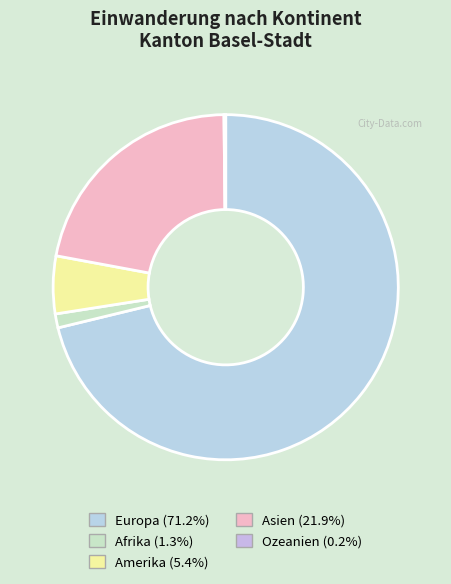

How much of the chart is everything except Europa?

28.8%